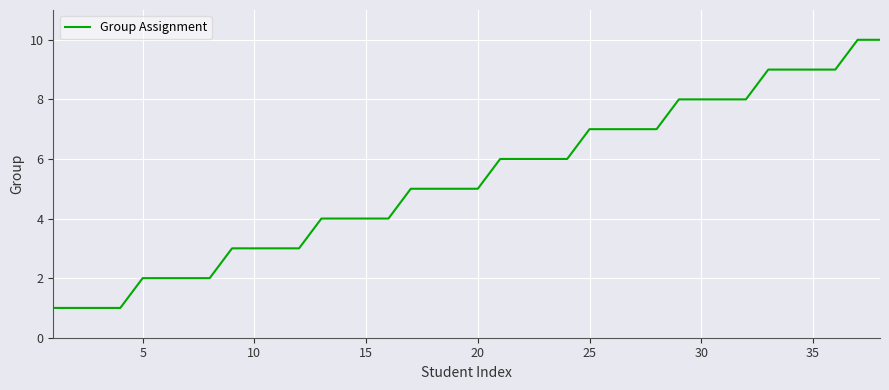

What is the difference between the maximum and minimum values?

9